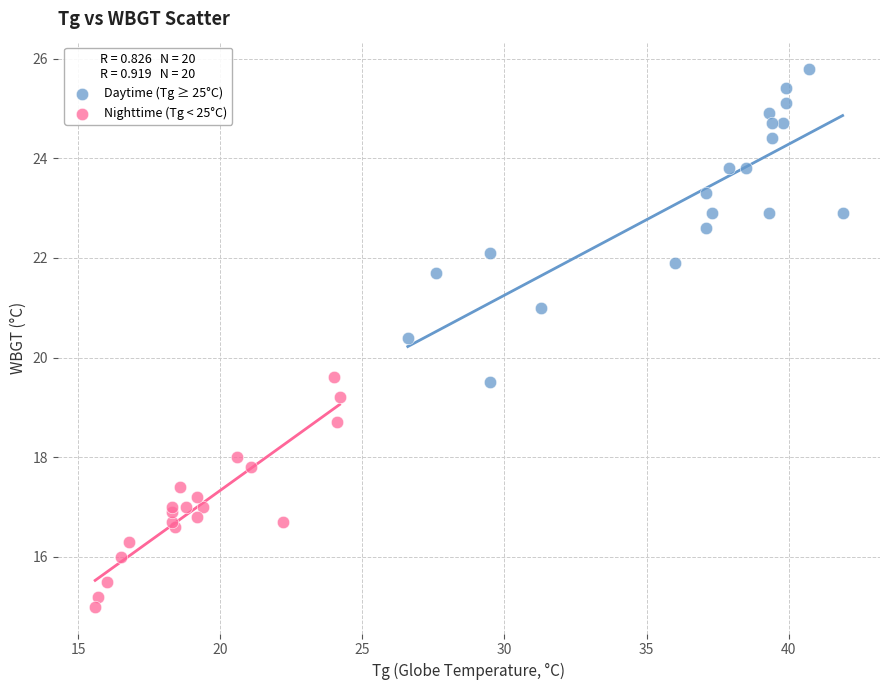

Which series contains the lowest Y value?

Nighttime (Tg < 25°C)